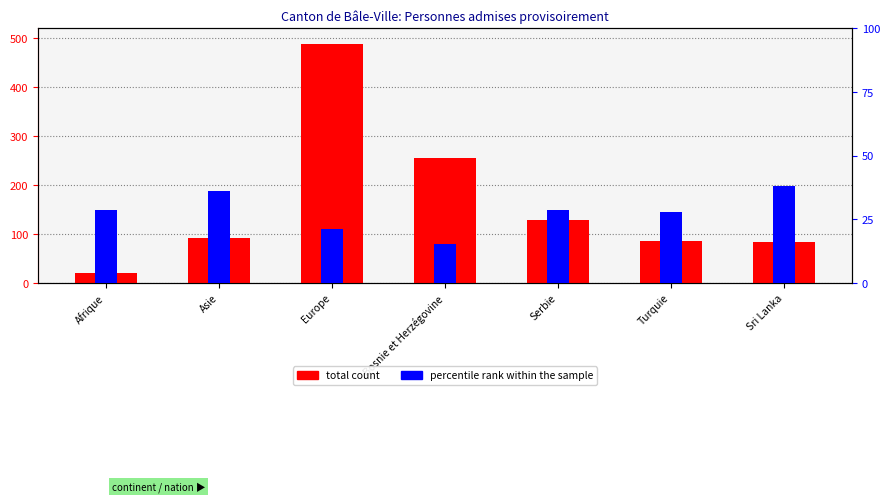

Which series has the largest total across all categories?

total count